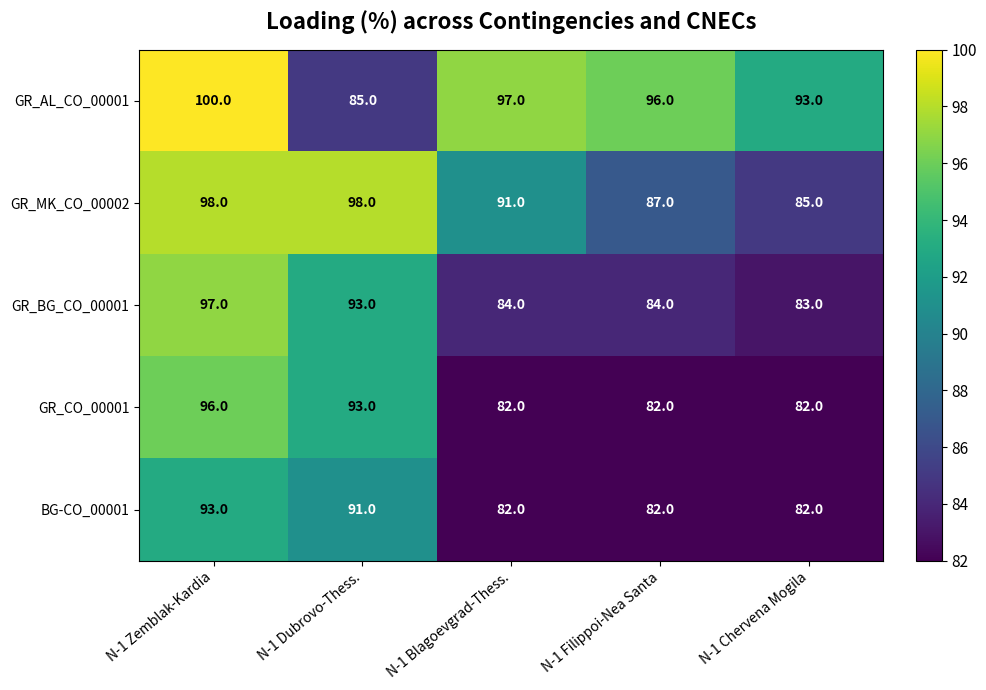

Read the GR_AL_CO_00001 value at N-1 Blagoevgrad-Thess..

97